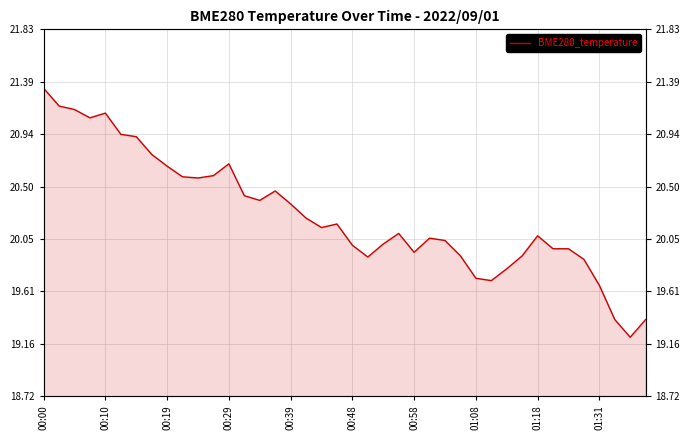

Is it true that the value at 00:10 is 27.6?

False